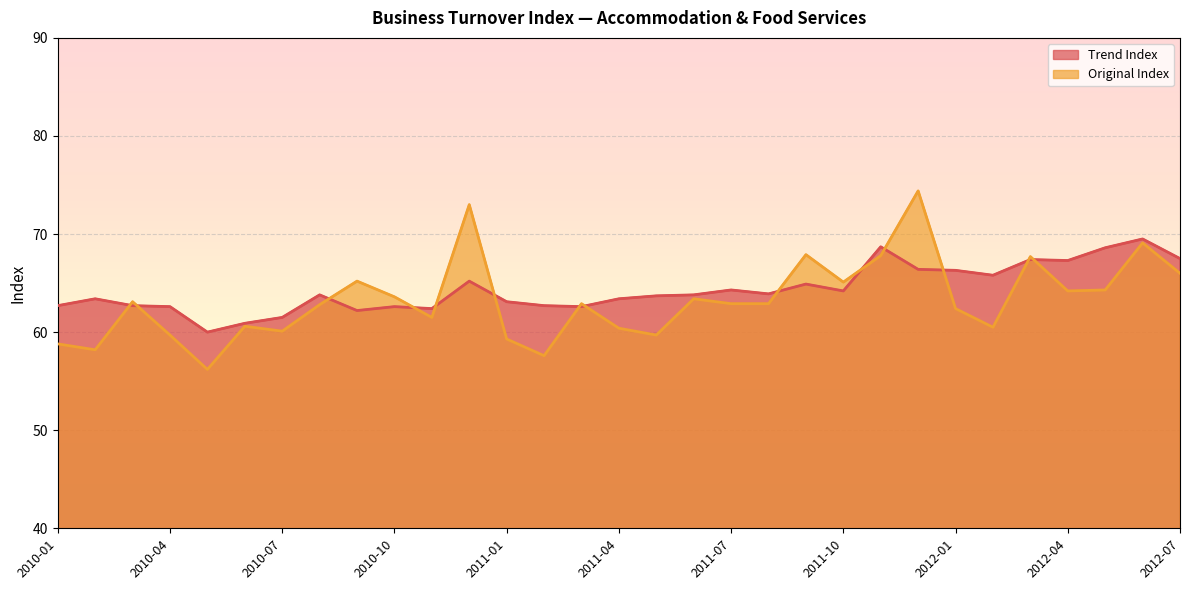

Is it true that Original Index equals 24.9 at 2011-04?

False